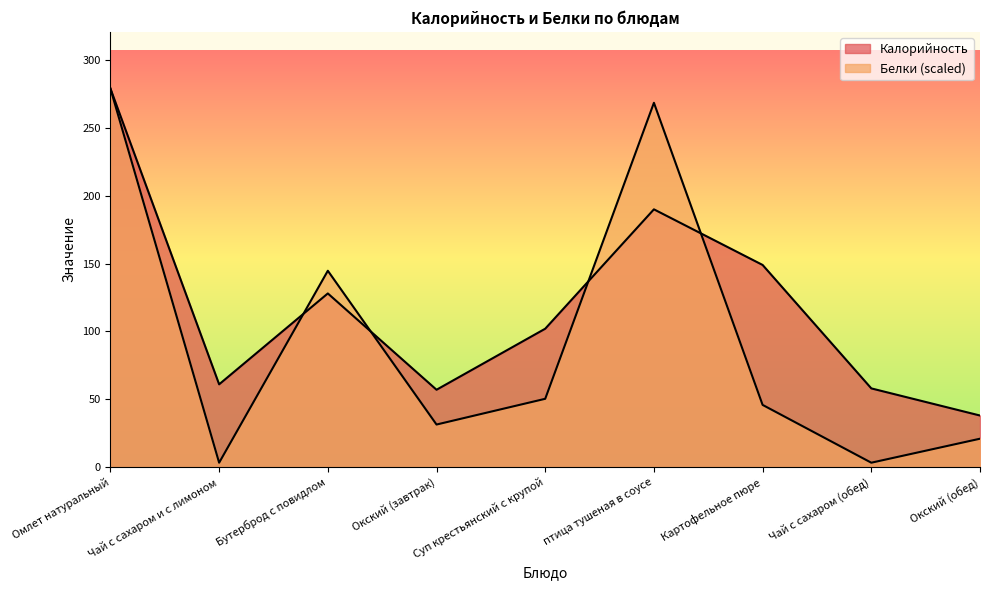

Is it true that Калорийность equals 287.0 at птица тушеная в соусе?

False